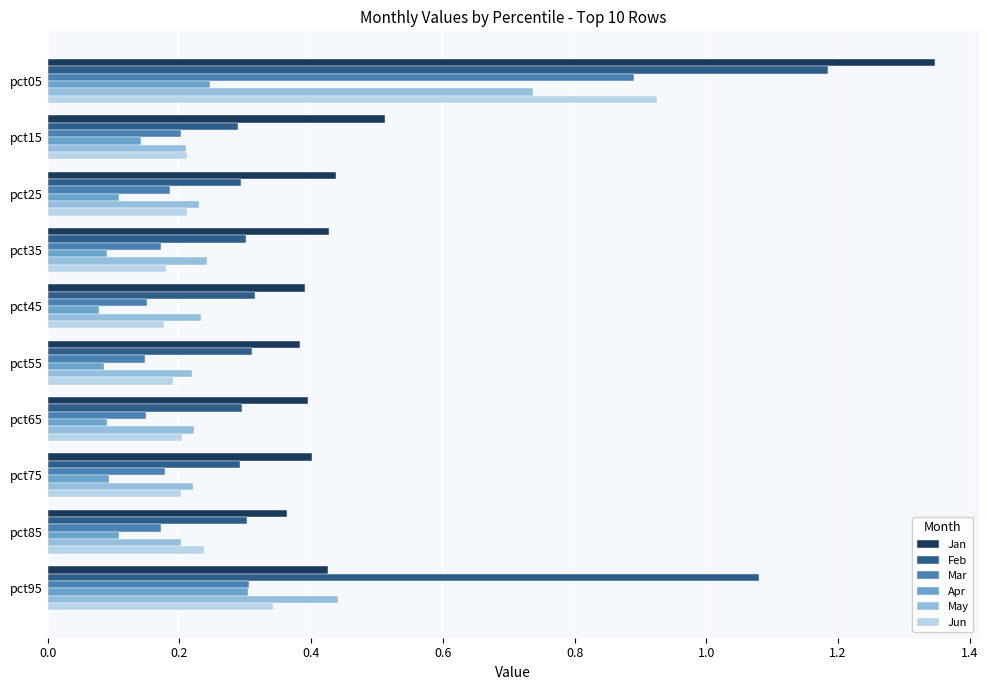

At which label is Jan closest to 0?

pct85